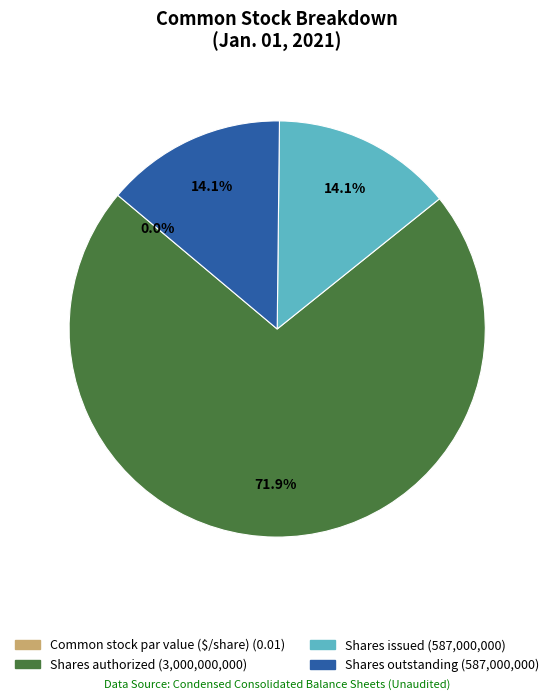

What is the smallest slice in the pie chart?

Common stock par value ($/share)